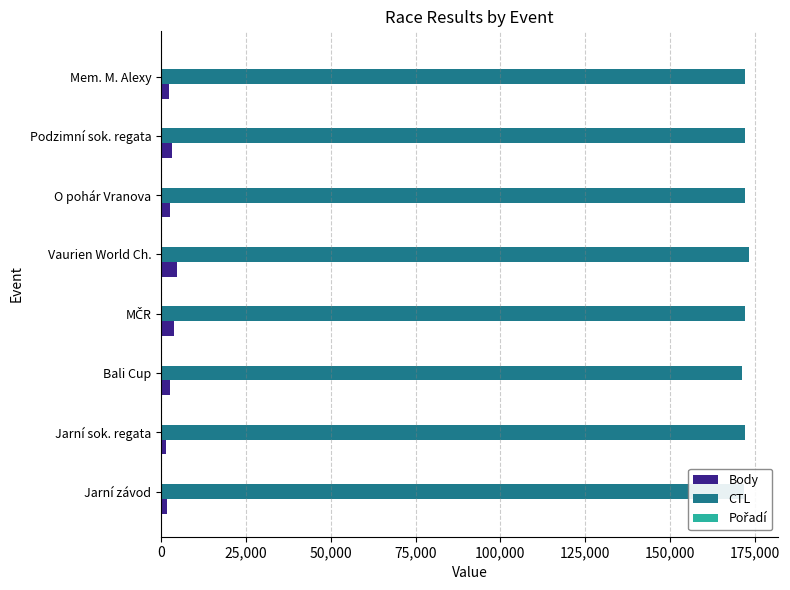

What is the highest value of the Body series?

4662